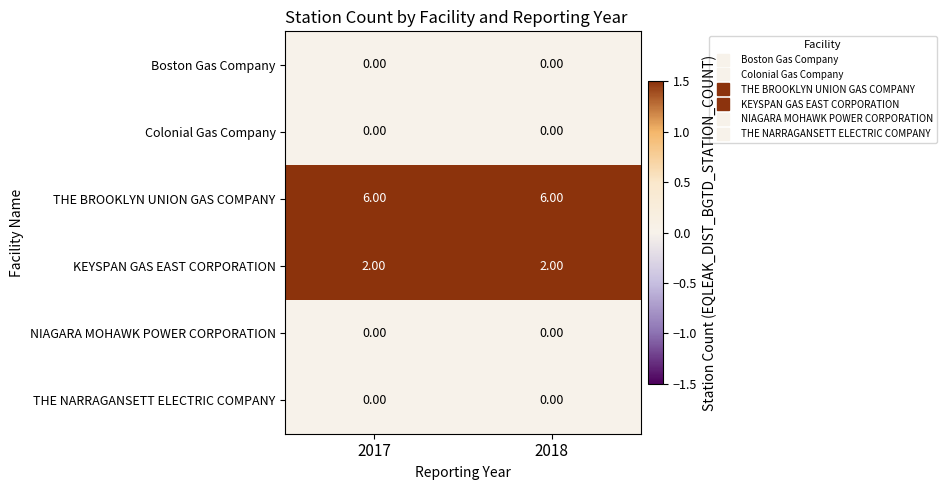

Count the number of data series in this chart.

6